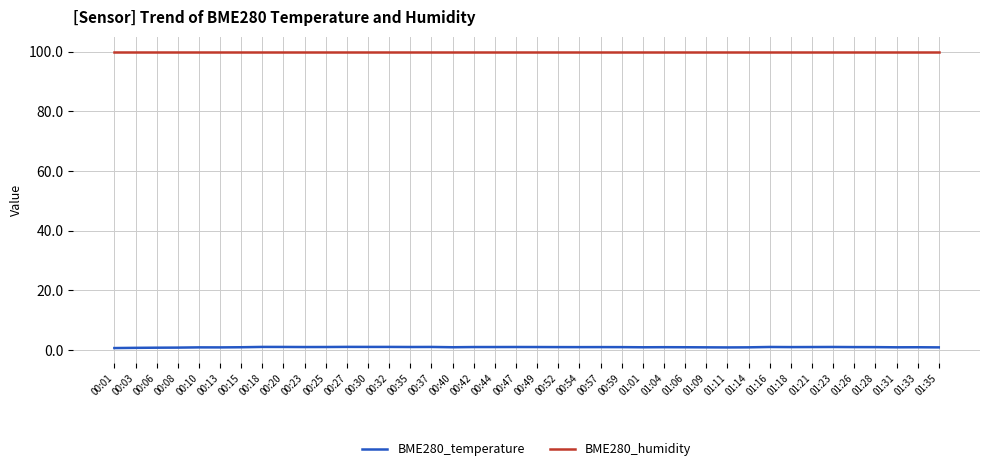

Which series has the widest spread of values?

BME280_temperature